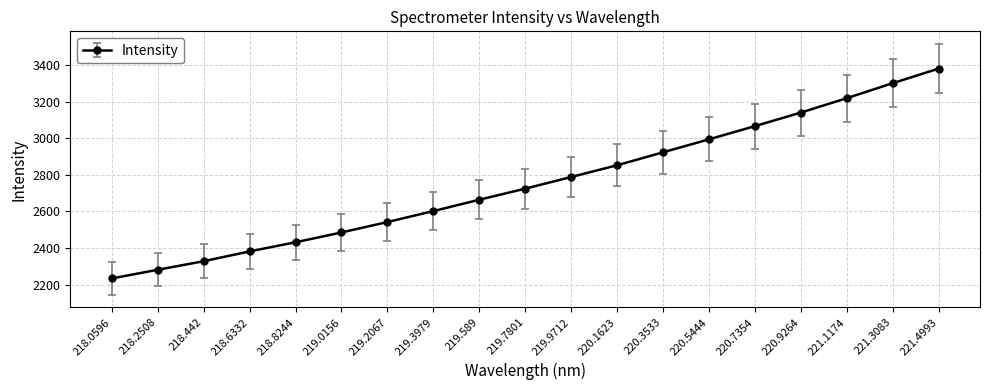

How many lines are shown in the chart?

1